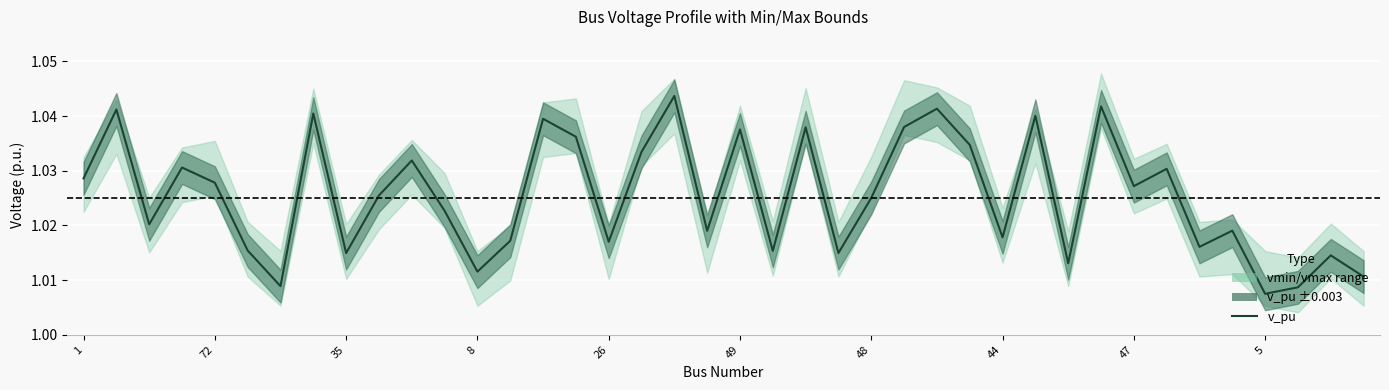

How many values are between 1 and 2?

40